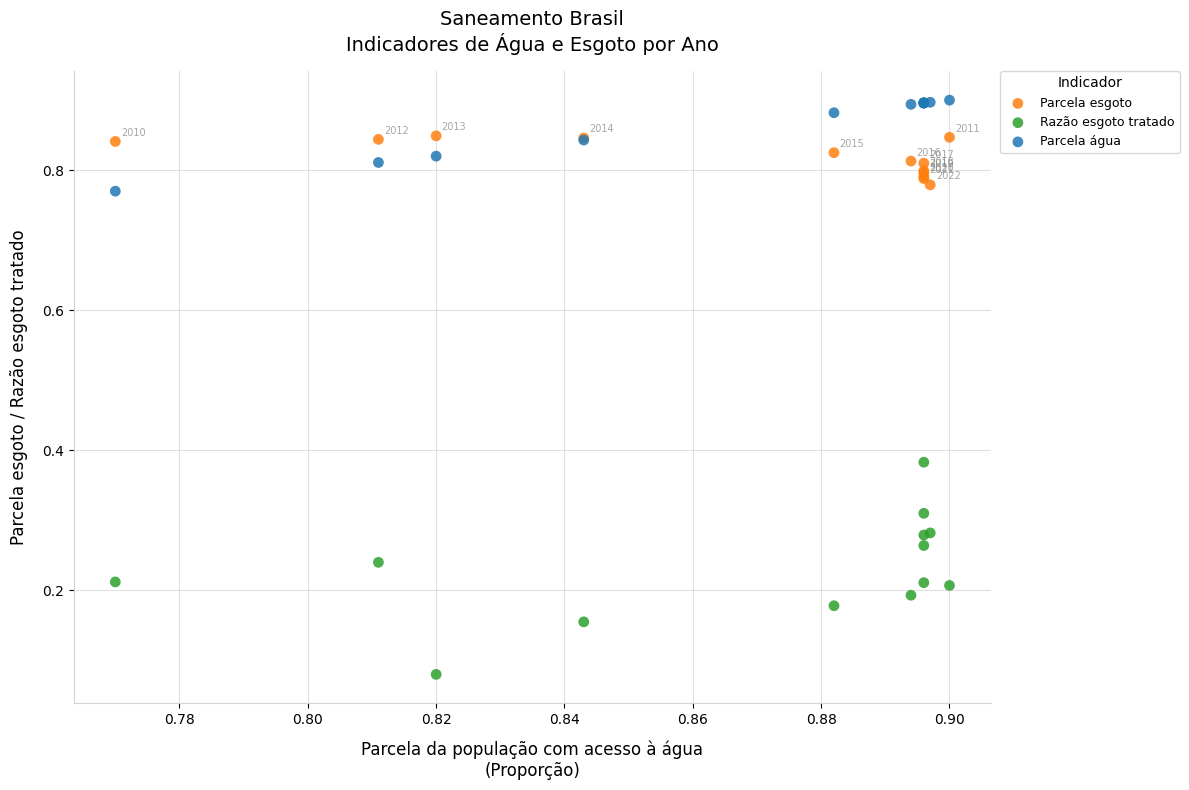

Which series contains the highest Y value?

Parcela água